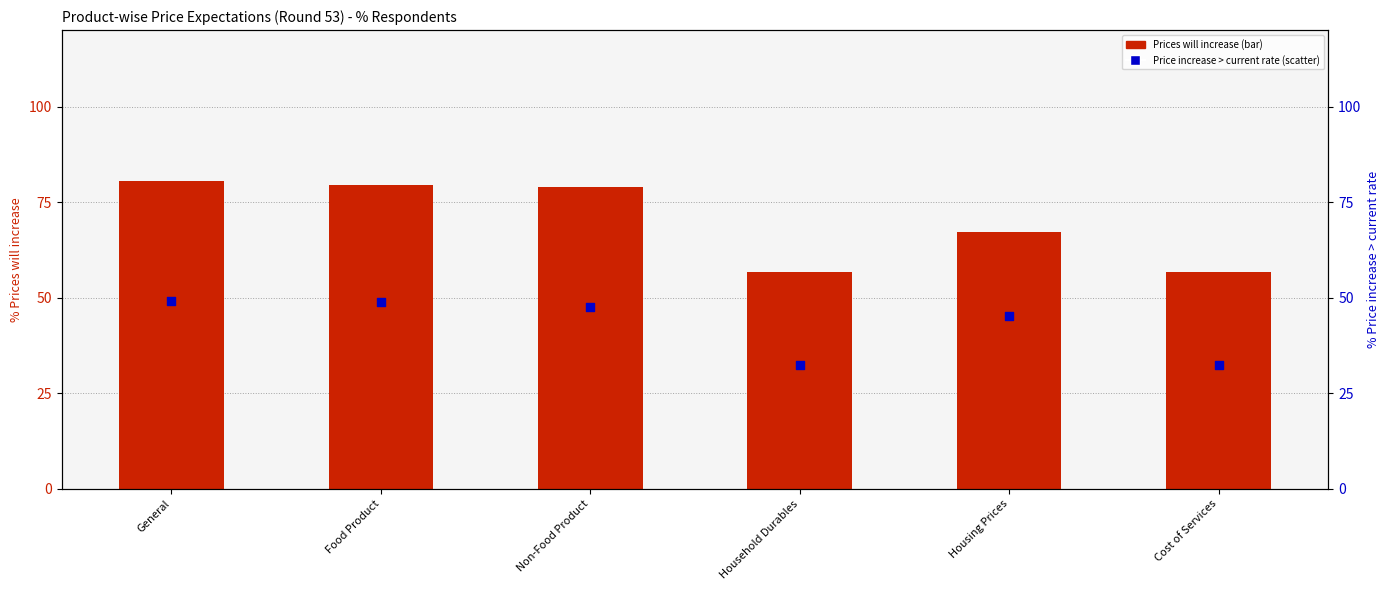

Which series has the largest total across all categories?

Prices will increase